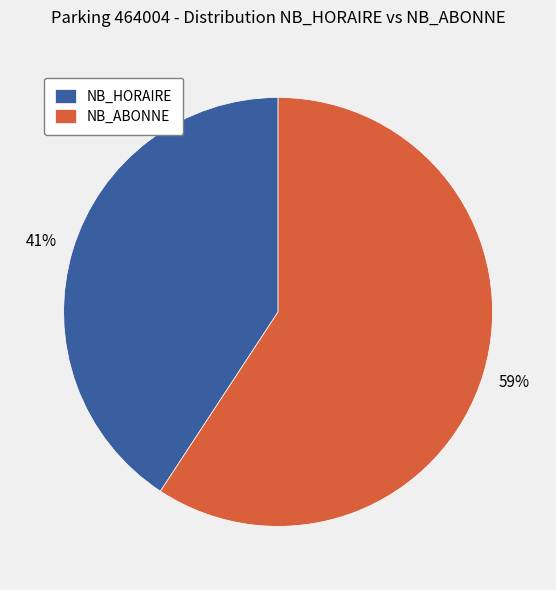

The NB_HORAIRE slice represents 29% of the pie. True or false?

False